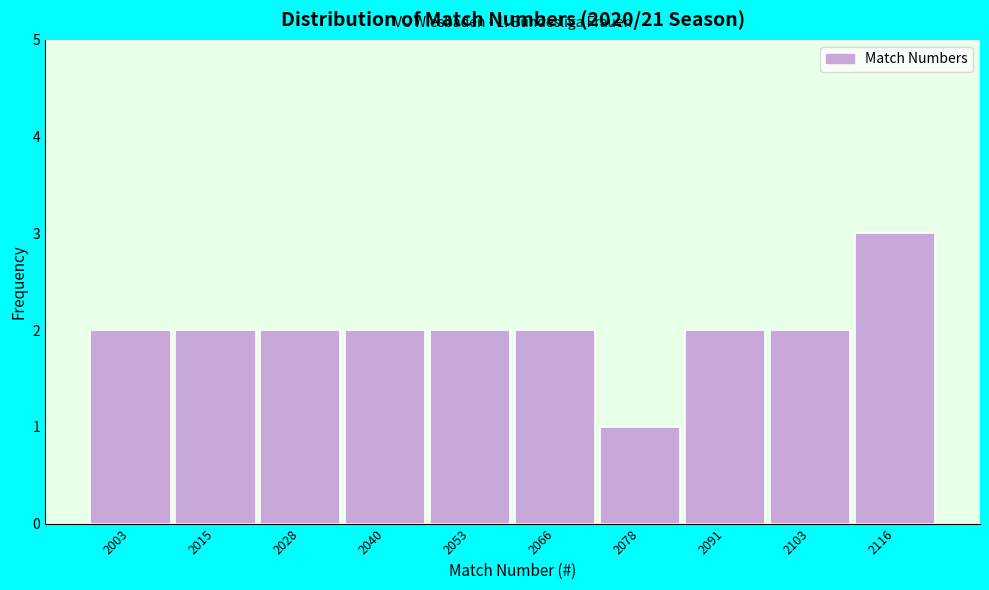

Reading left to right, extract all data points from this chart.

2003=2	2015=2	2028=2	2040=2	2053=2	2066=2	2078=1	2091=2	2103=2	2116=3